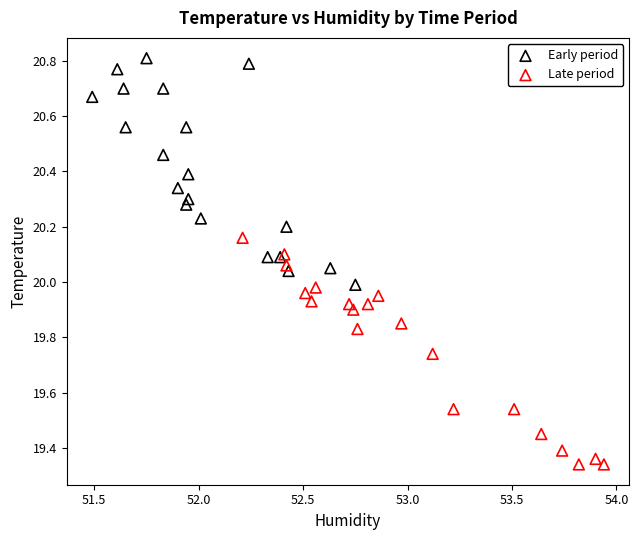

Which series reaches the maximum Y coordinate?

Early period